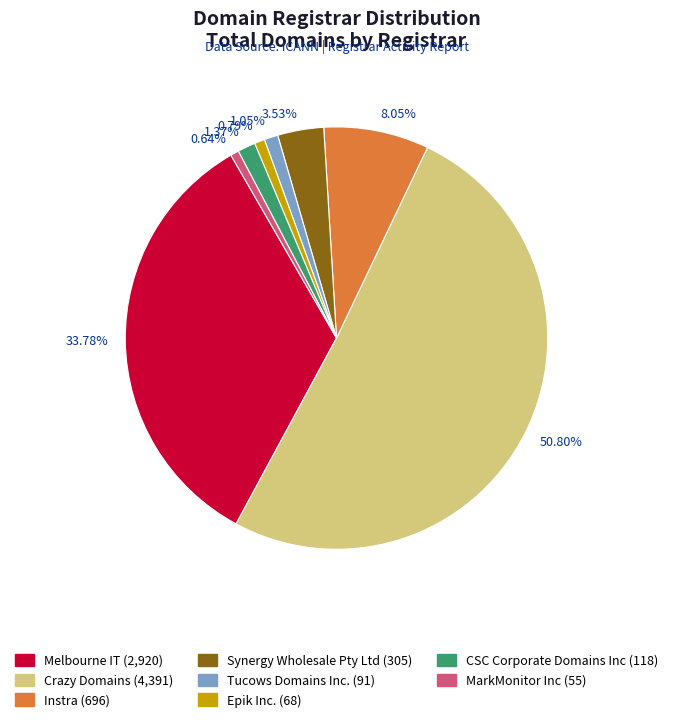

Do 0.64% and 1.37% together represent more than half of the pie?

No